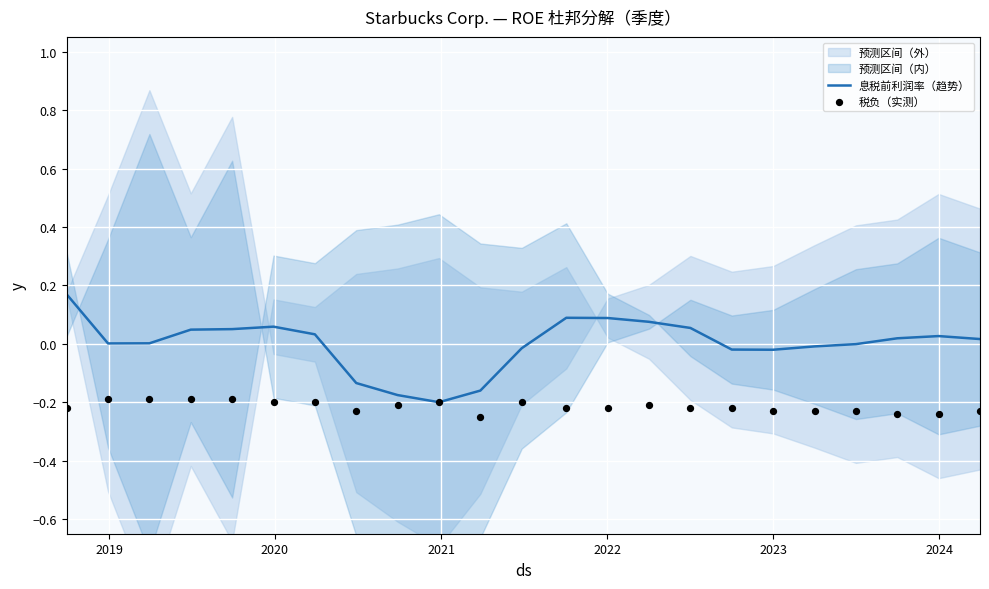

At how many categories does at least one series exceed 0?

14